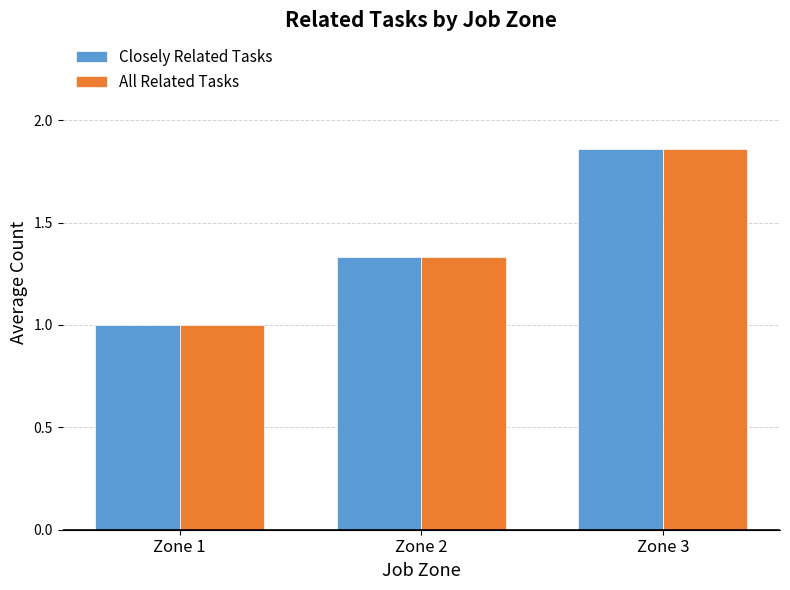

How many groups of bars are there?

3